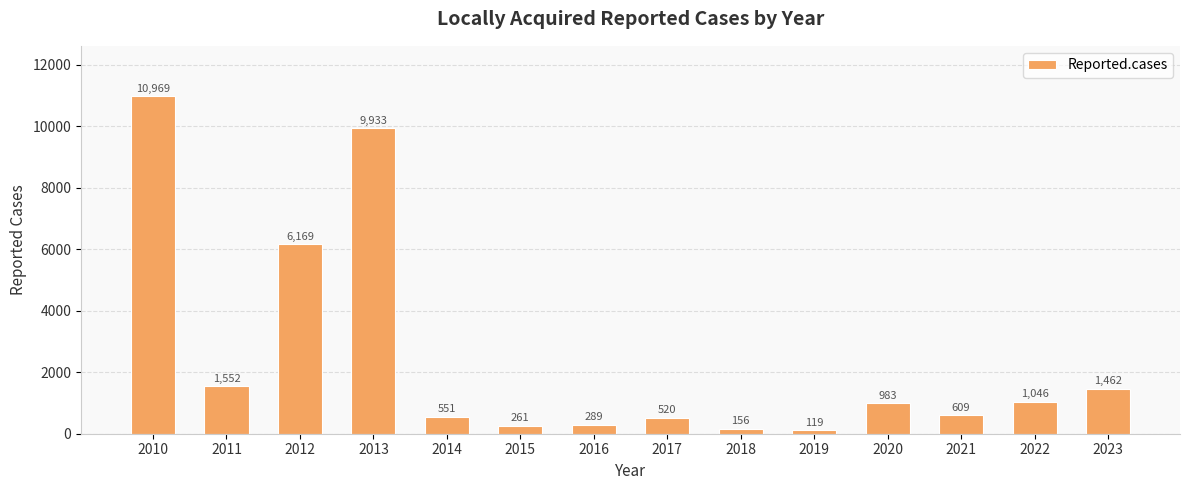

List the labels in order of value, smallest first.

2019, 2018, 2015, 2016, 2017, 2014, 2021, 2020, 2022, 2023, 2011, 2012, 2013, 2010